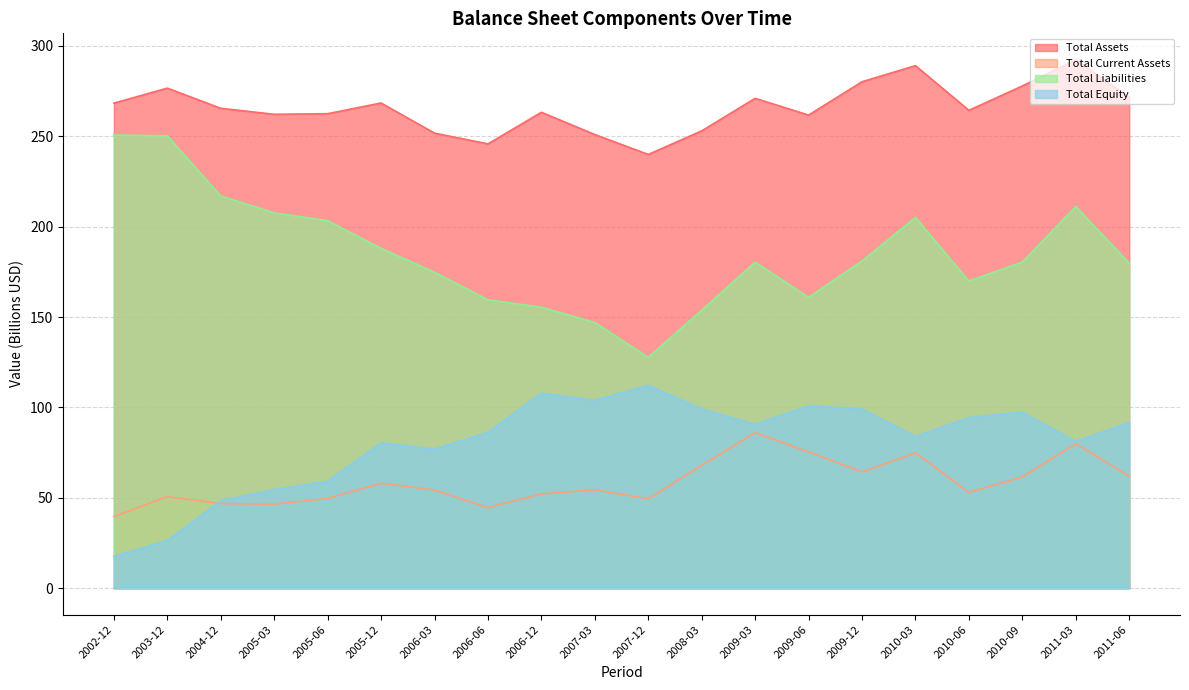

Reading right to left, transcribe all the data shown in this chart.

Total Assets: 271.5	292.3	277.8	264.3	289.0	280.1	261.7	271.0	253.0	239.9	250.9	263.2	245.8	251.7	268.4	262.5	262.1	265.4	276.6	268.3
Total Current Assets: 61.9	80.0	61.6	53.0	74.9	64.3	75.4	86.0	68.0	49.5	54.4	52.2	44.6	54.3	58.1	49.7	46.5	46.9	50.7	39.7
Total Liabilities: 179.8	211.2	180.4	169.9	205.1	181.0	160.9	180.3	153.8	127.7	147.0	155.4	159.5	174.8	188.0	203.3	207.6	217.0	250.2	250.6
Total Equity: 91.7	81.1	97.4	94.4	83.9	99.1	100.8	90.6	99.2	112.2	104.0	107.8	86.2	76.9	80.4	59.2	54.5	48.5	26.4	17.7